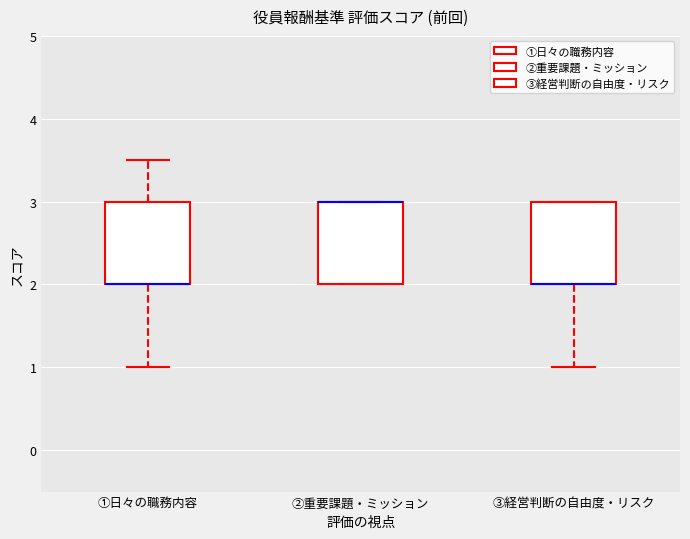

Where does the upper whisker of the box for ①日々の職務内容 end on the y-axis? The values are not printed on the chart, so give them approximately, as read against the axis.

3.5